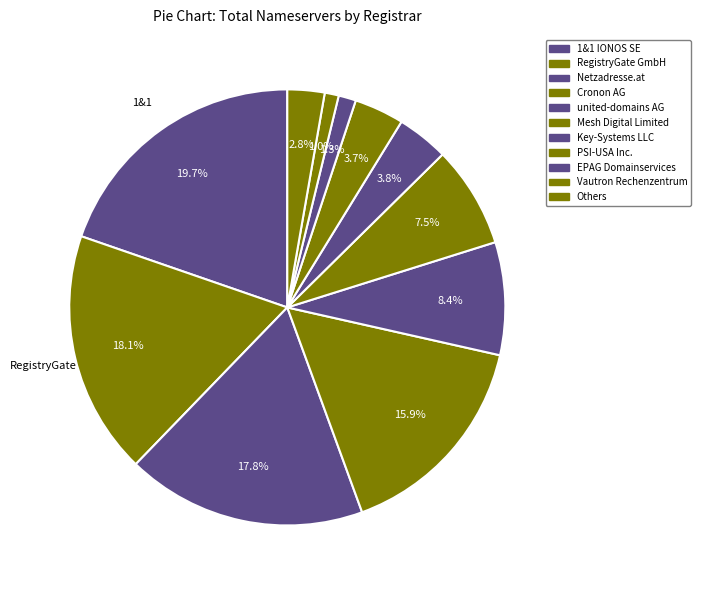

How many slices are in this pie chart?

11